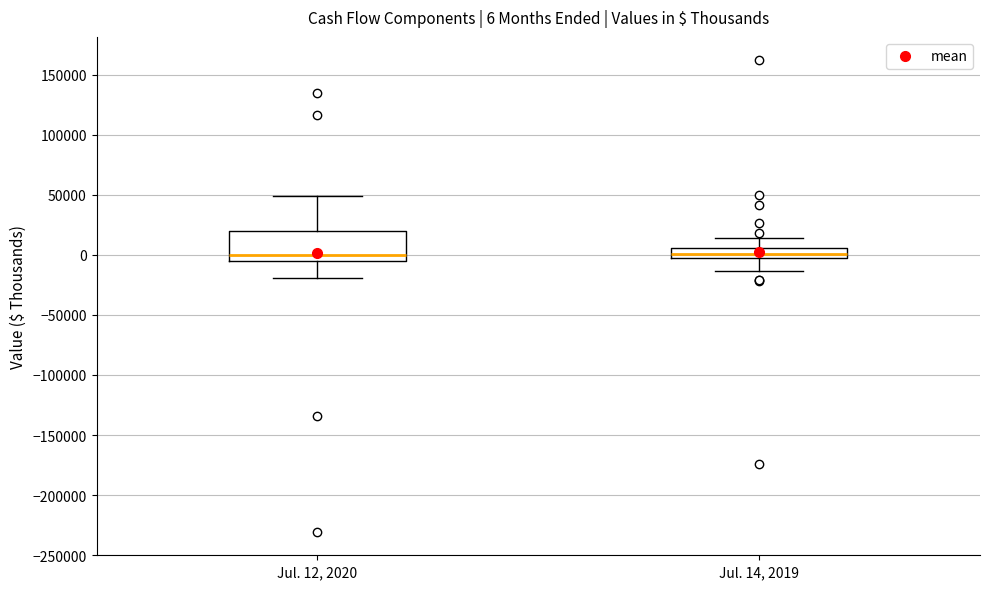

Comparing the boxes themselves (not the whiskers), which one is the tallest?

Jul. 12, 2020